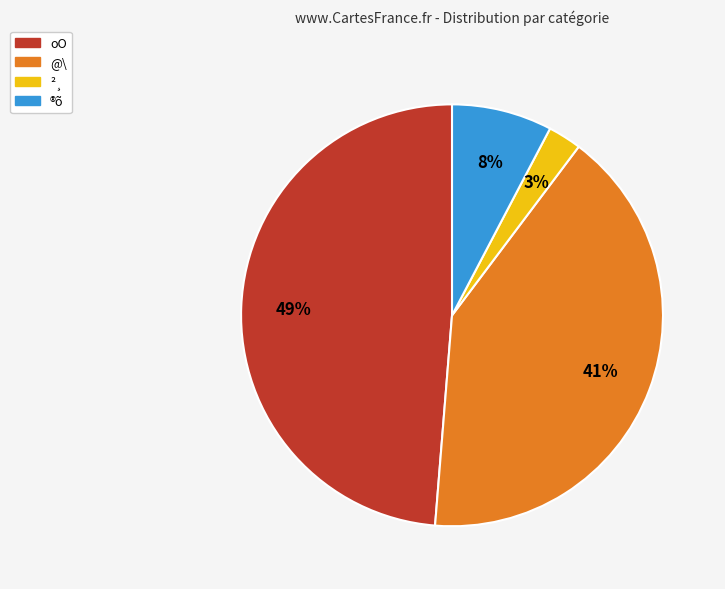

What is the smallest slice in the pie chart?

²¸